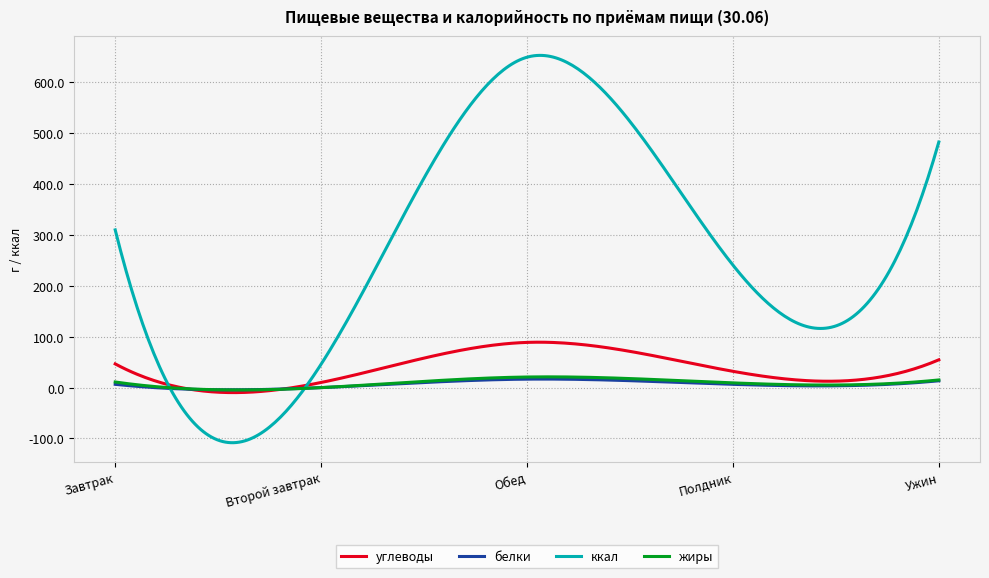

Which series has the largest total across all categories?

ккал